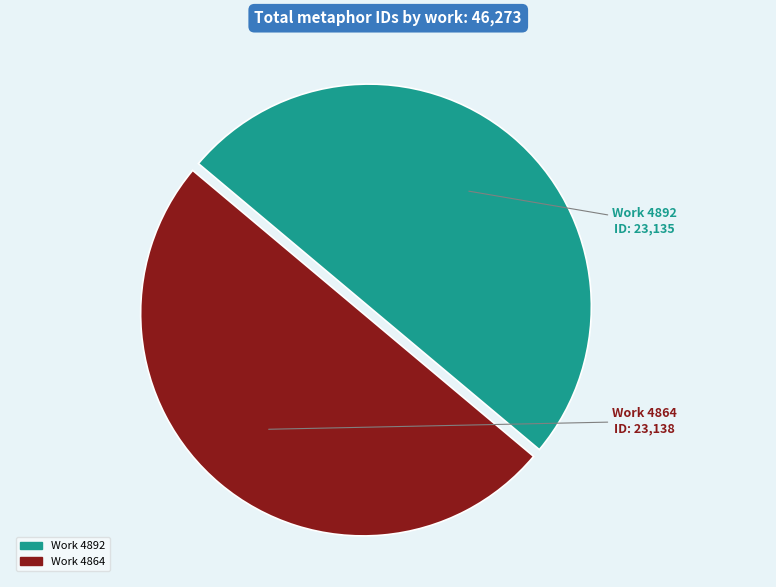

True or false: Work 4864 accounts for 50% of the total.

True